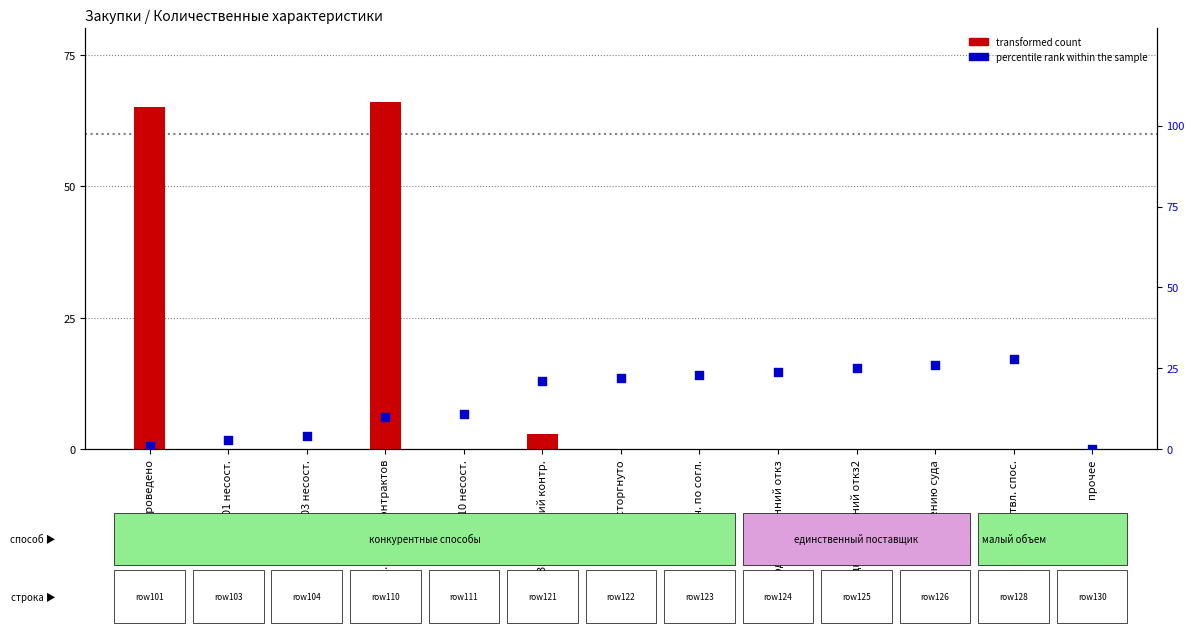

At how many categories does at least one series exceed 60?

2